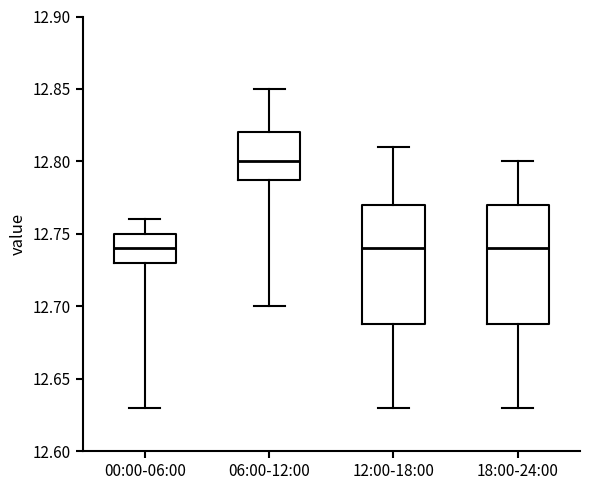

Reading left to right, transcribe this box plot: for each box, give where its median line is, the range the box spans, and where its two whiskers end, as read against the y-axis. The values are not printed on the chart, so give them approximately, as read against the axis.

00:00-06:00: median 12.74, box 12.73 to 12.75, whiskers 12.63 to 12.76
06:00-12:00: median 12.80, box 12.79 to 12.82, whiskers 12.70 to 12.85
12:00-18:00: median 12.74, box 12.69 to 12.77, whiskers 12.63 to 12.81
18:00-24:00: median 12.74, box 12.69 to 12.77, whiskers 12.63 to 12.80